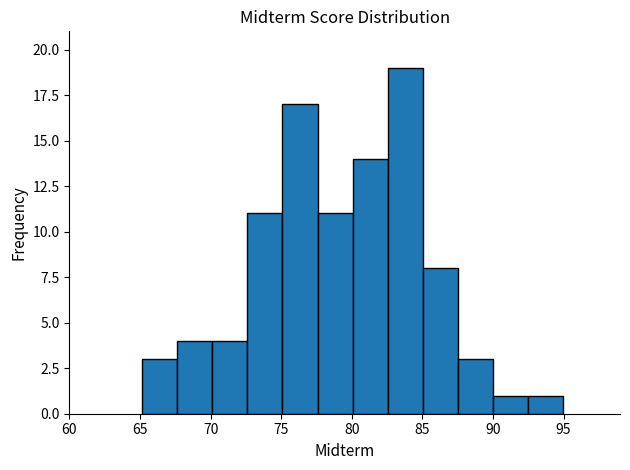

Reading left to right, transcribe this chart: for each bar, give the range it covers on the x-axis and its height. Neither the bar edges nor the heights are printed on the chart, so give them approximately, as read against the axes.

65.0 to 67.5: 3
67.5 to 70.0: 4
70.0 to 72.5: 4
72.5 to 75.0: 11
75.0 to 77.5: 17
77.5 to 80.0: 11
80.0 to 82.5: 14
82.5 to 85.0: 19
85.0 to 87.5: 8
87.5 to 90.0: 3
90.0 to 92.5: 1
92.5 to 95.0: 1